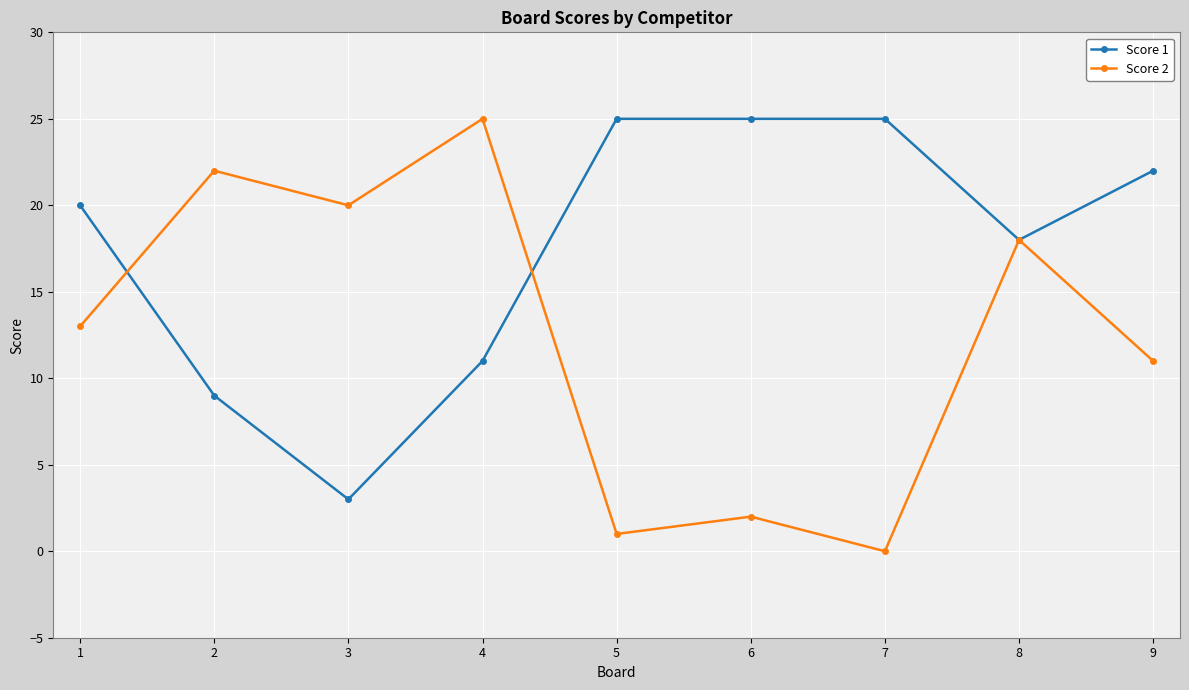

List the series in order of their overall mean, lowest first.

Score 2, Score 1